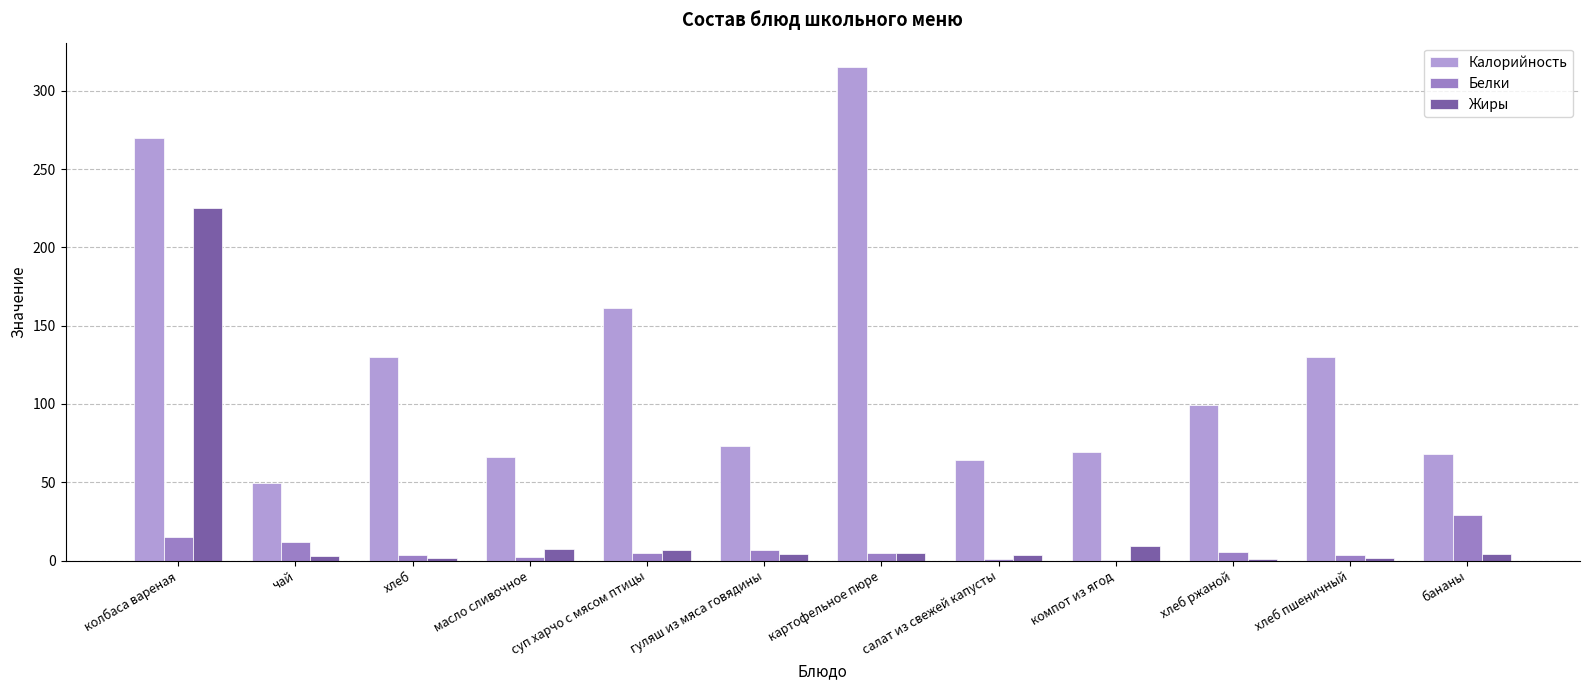

At which category does the chart reach its peak across all series?

картофельное пюре